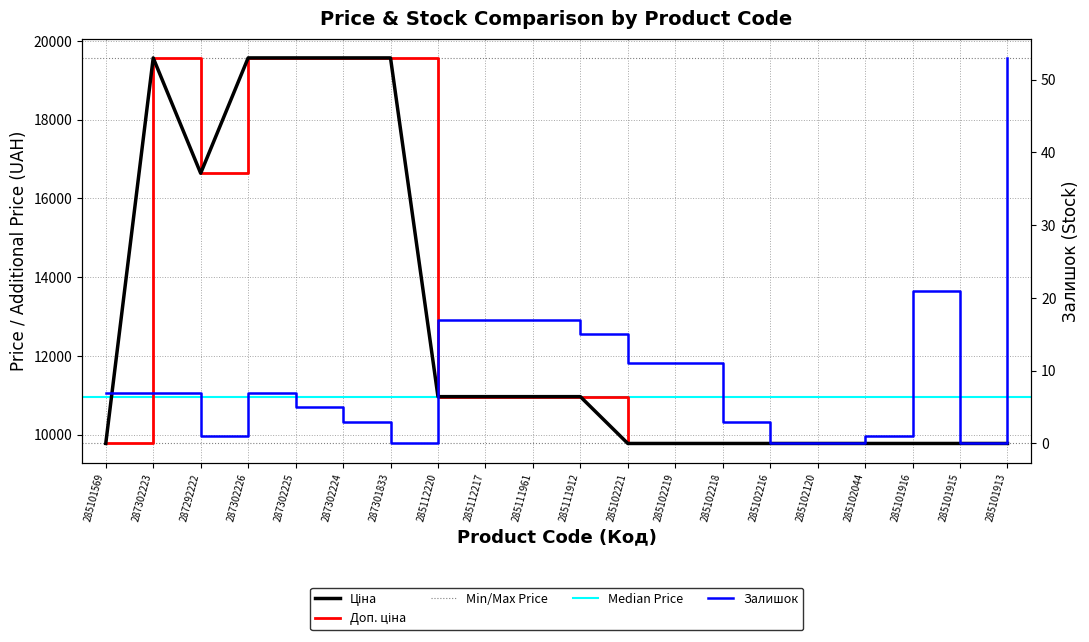

At which label is Доп. ціна closest to 14670?

287292222